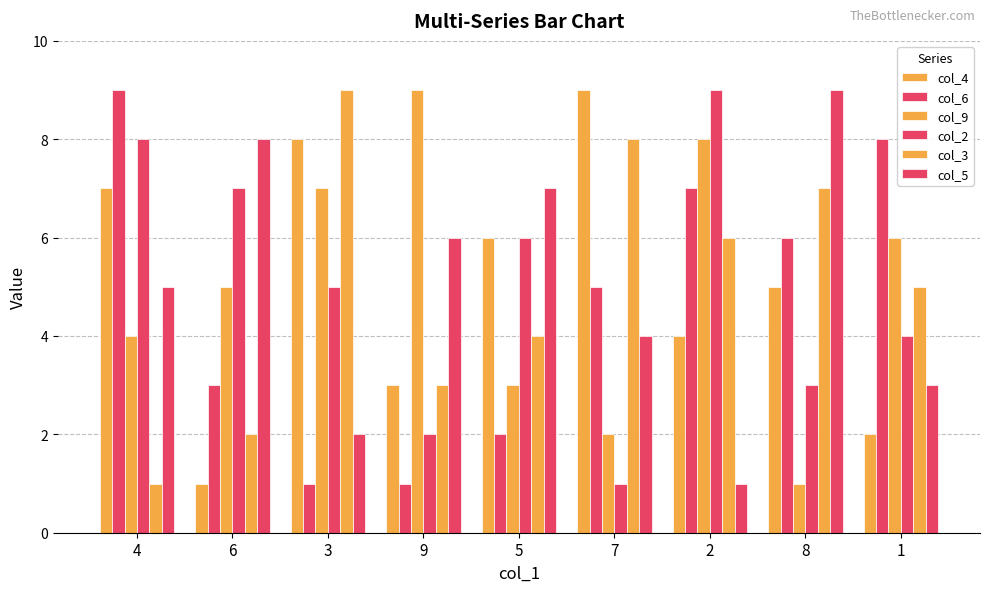

The value of col_6 at 9 is 2. True or false?

False